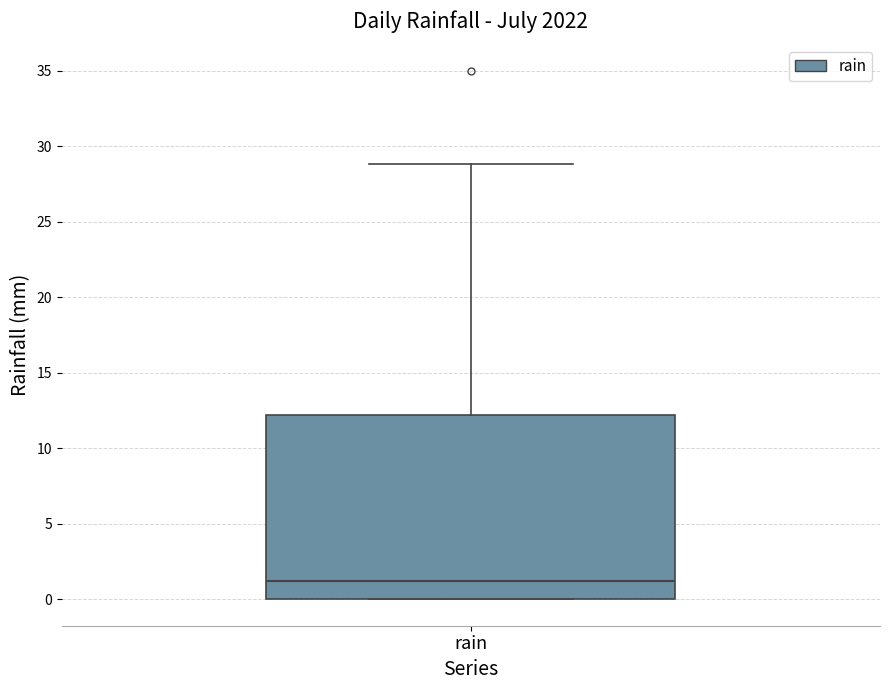

Read this box plot against the y-axis: the position of the median line, the range covered by the box, and the ends of both whiskers. The values are not printed on the chart, so give them approximately, as read against the axis.

median 1, box 0 to 12, whiskers 0 to 29